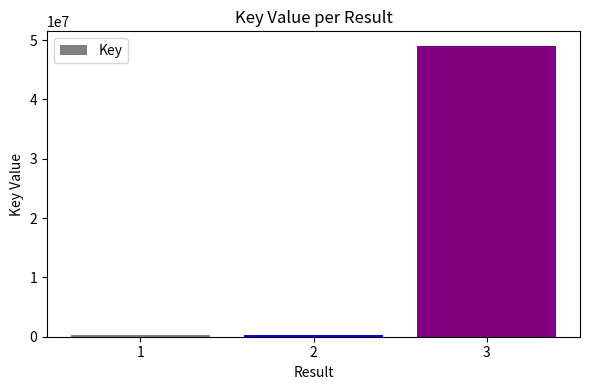

The value at 3 is 49018643. True or false?

True